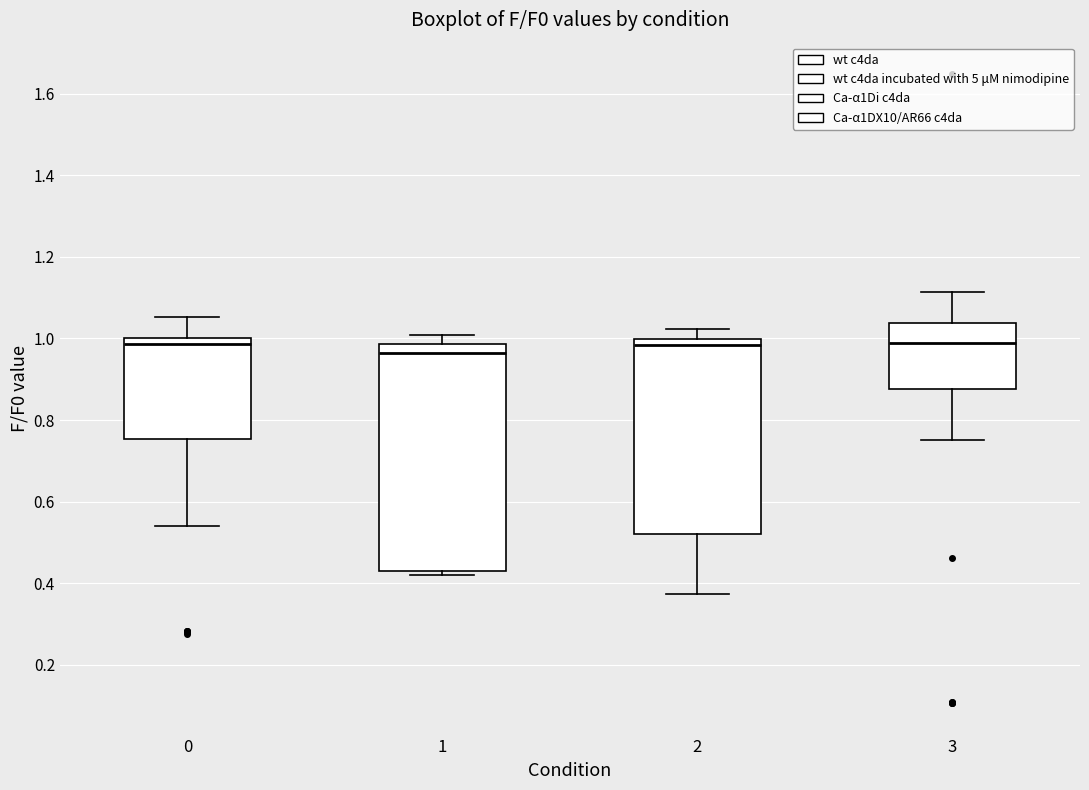

Reading left to right, transcribe this box plot: for each box, give where its median line is, the range the box spans, and where its two whiskers end, as read against the y-axis. The values are not printed on the chart, so give them approximately, as read against the axis.

0: median 0.98, box 0.76 to 1.00, whiskers 0.54 to 1.06
1: median 0.96, box 0.42 to 0.98, whiskers 0.42 (just below the box's lower edge) to 1.00
2: median 0.98, box 0.52 to 1.00, whiskers 0.38 to 1.02
3: median 0.98, box 0.88 to 1.04, whiskers 0.76 to 1.12